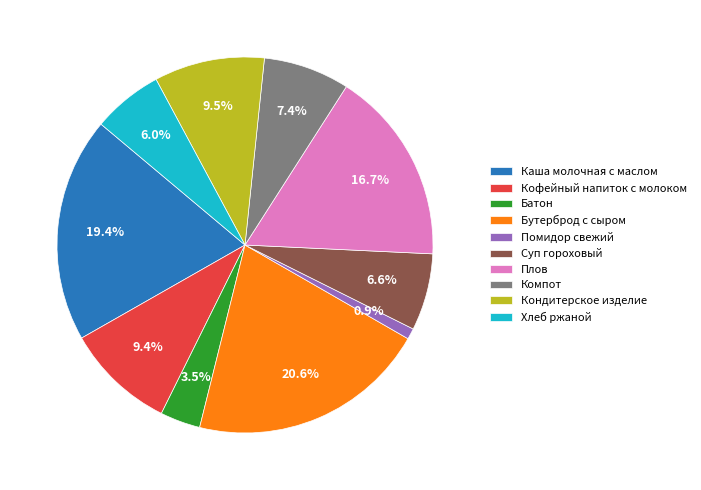

To the nearest percent, what is the difference between the largest and smallest slice percentages?

20%